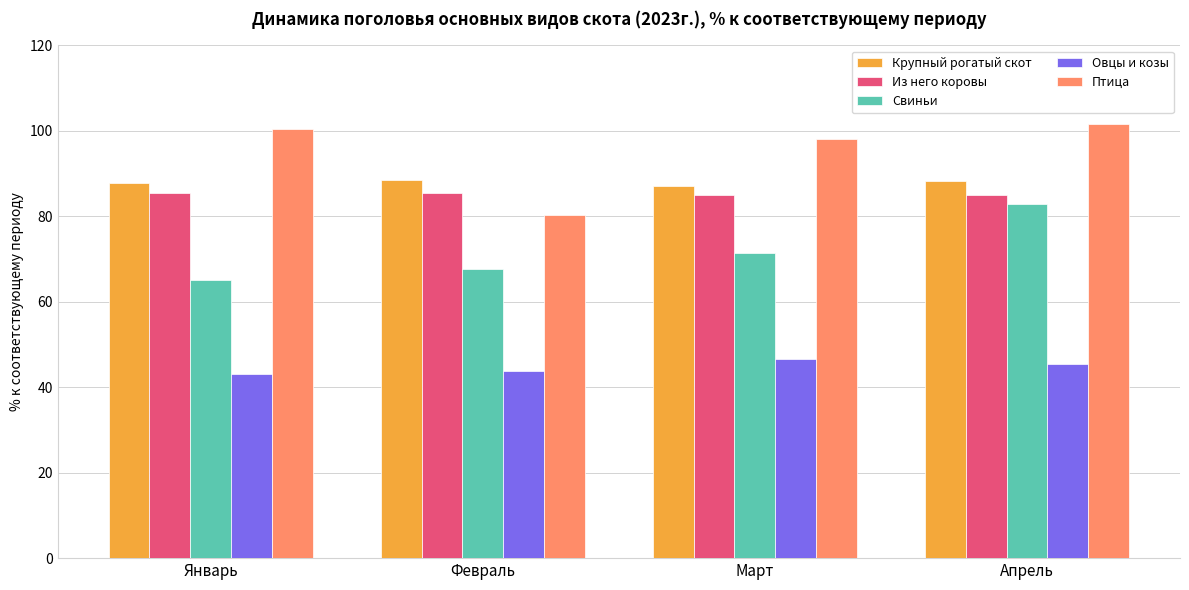

What is the spread (max minus min) of values at Февраль?

44.6